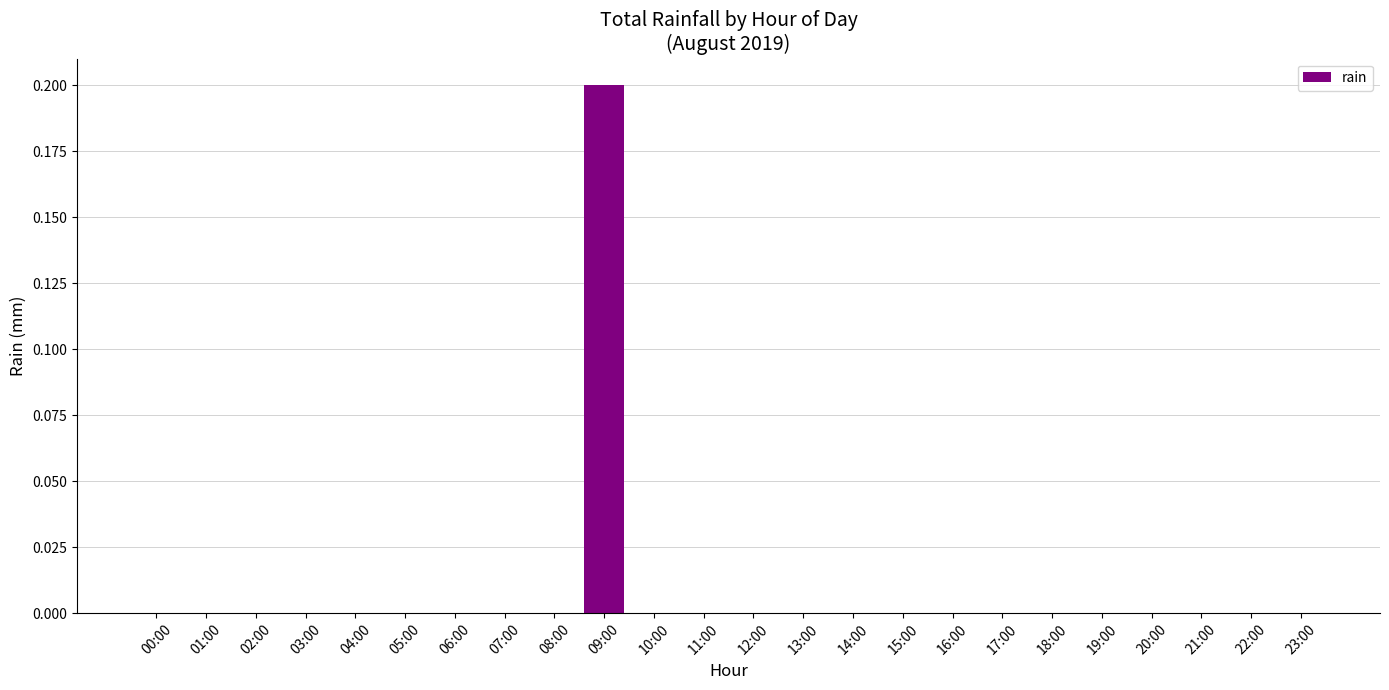

Which category has the highest value across all series?

09:00